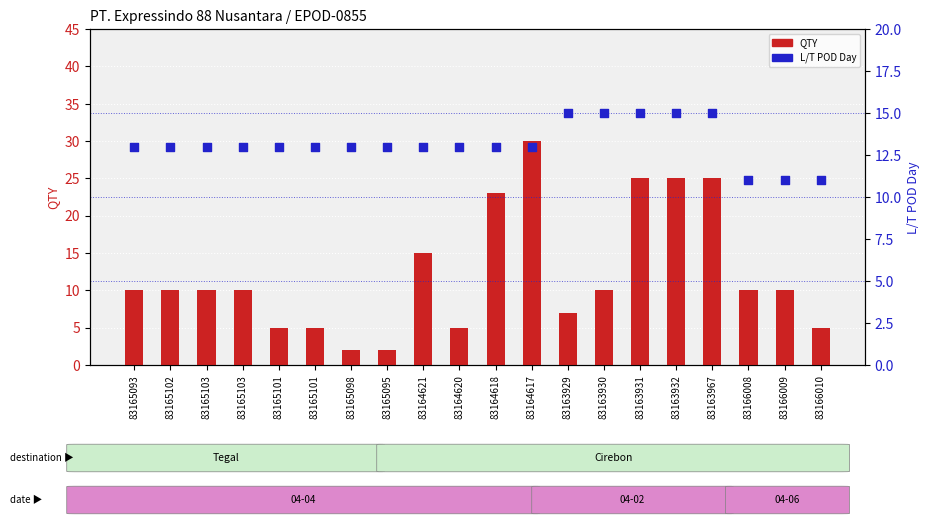

Is the value of QTY at 83165095 greater than the value of L/T POD Day at 83163931?

No